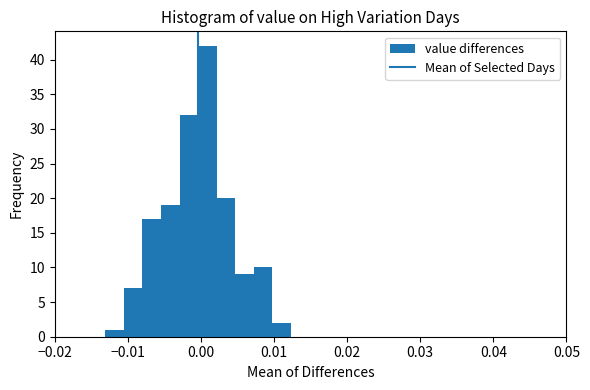

Around what value on the x-axis is the tallest bar? Give the approximate position of its centre, as read against the axis.

0.001